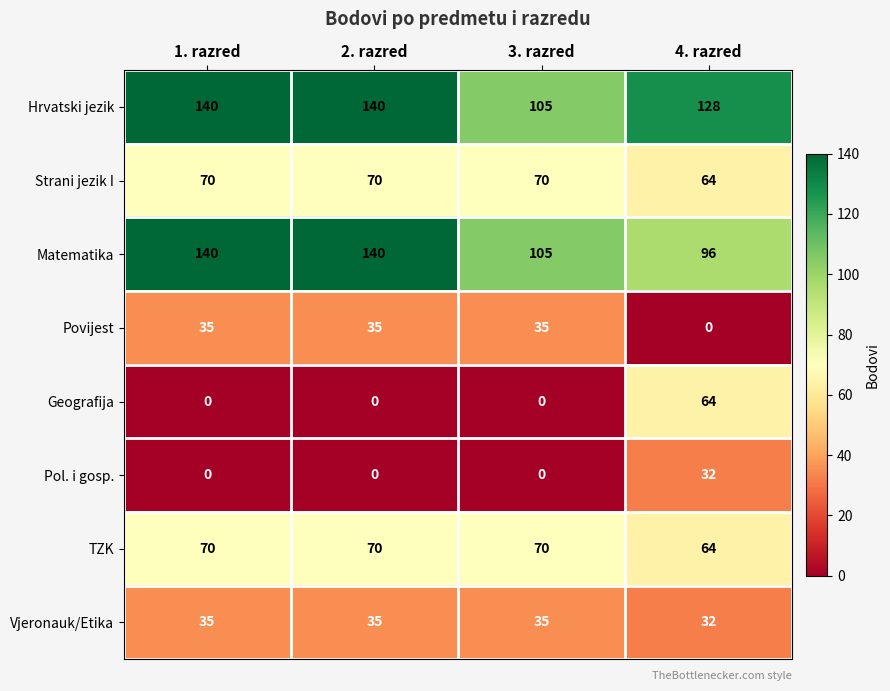

What is the difference between the highest and lowest values at 3. razred?

105